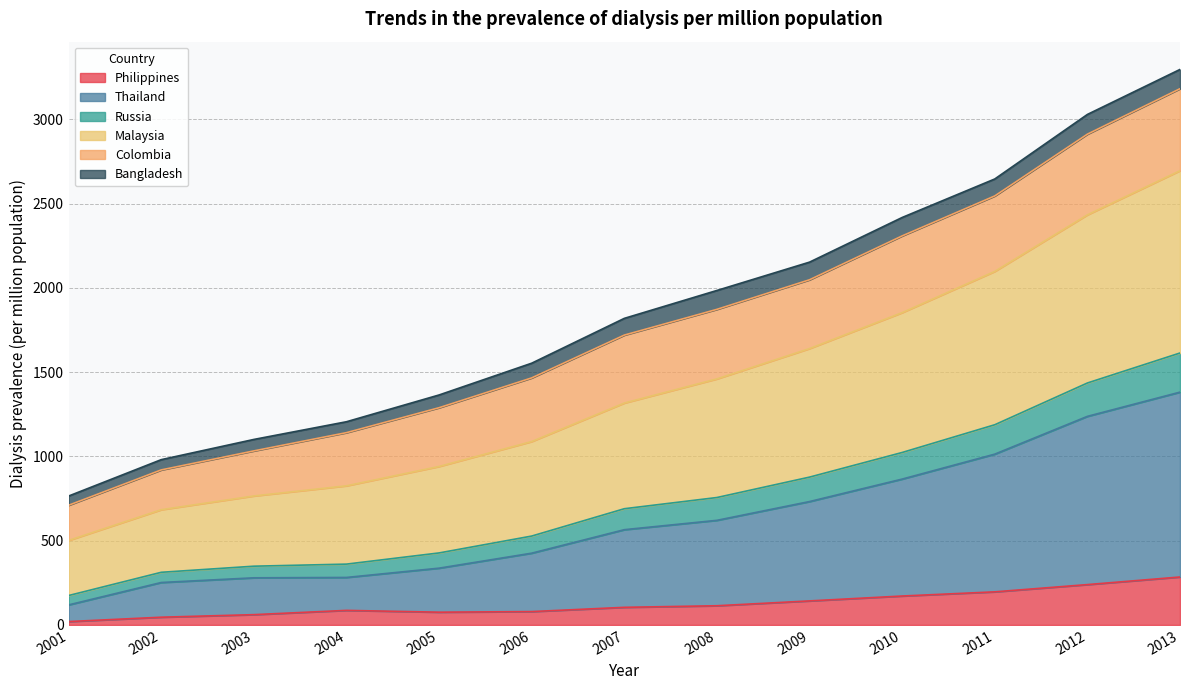

What is the highest value of the Philippines series?

284.6